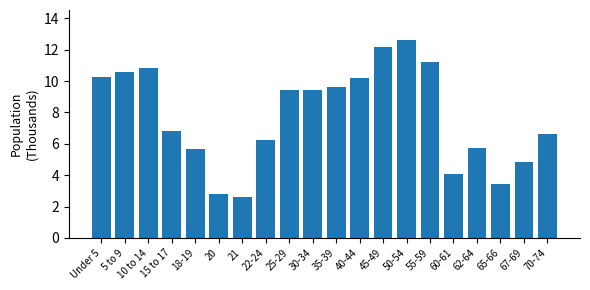

What is the change in value from 10 to 14 to 35-39?

-1.2